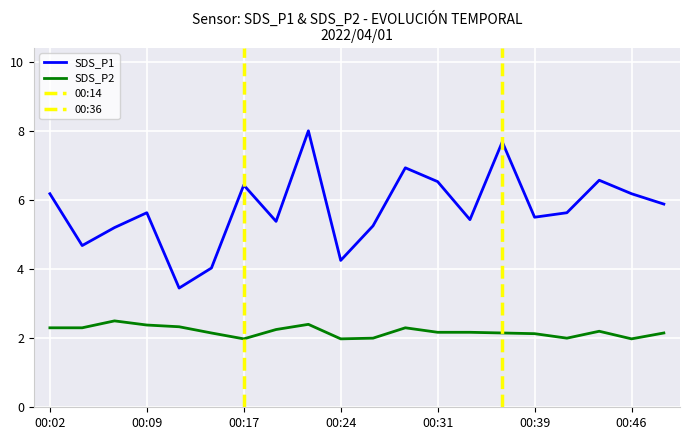

True or false: SDS_P1 and SDS_P2 intersect in this chart.

False